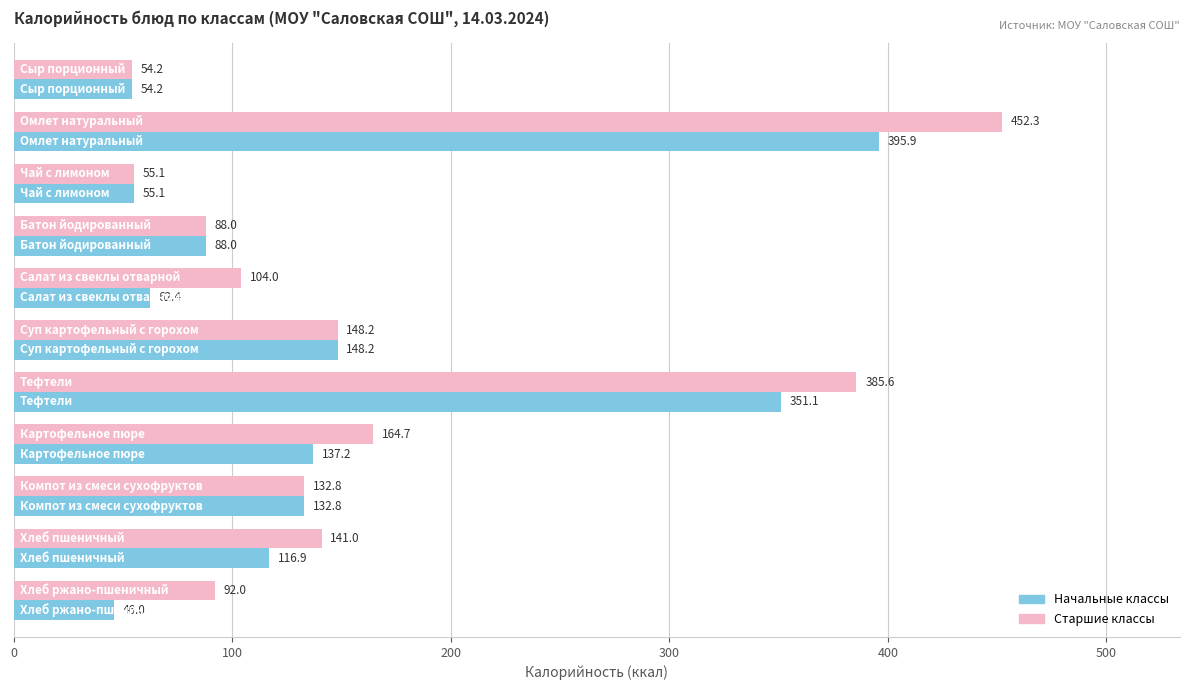

What is the maximum value shown in the chart?

452.3